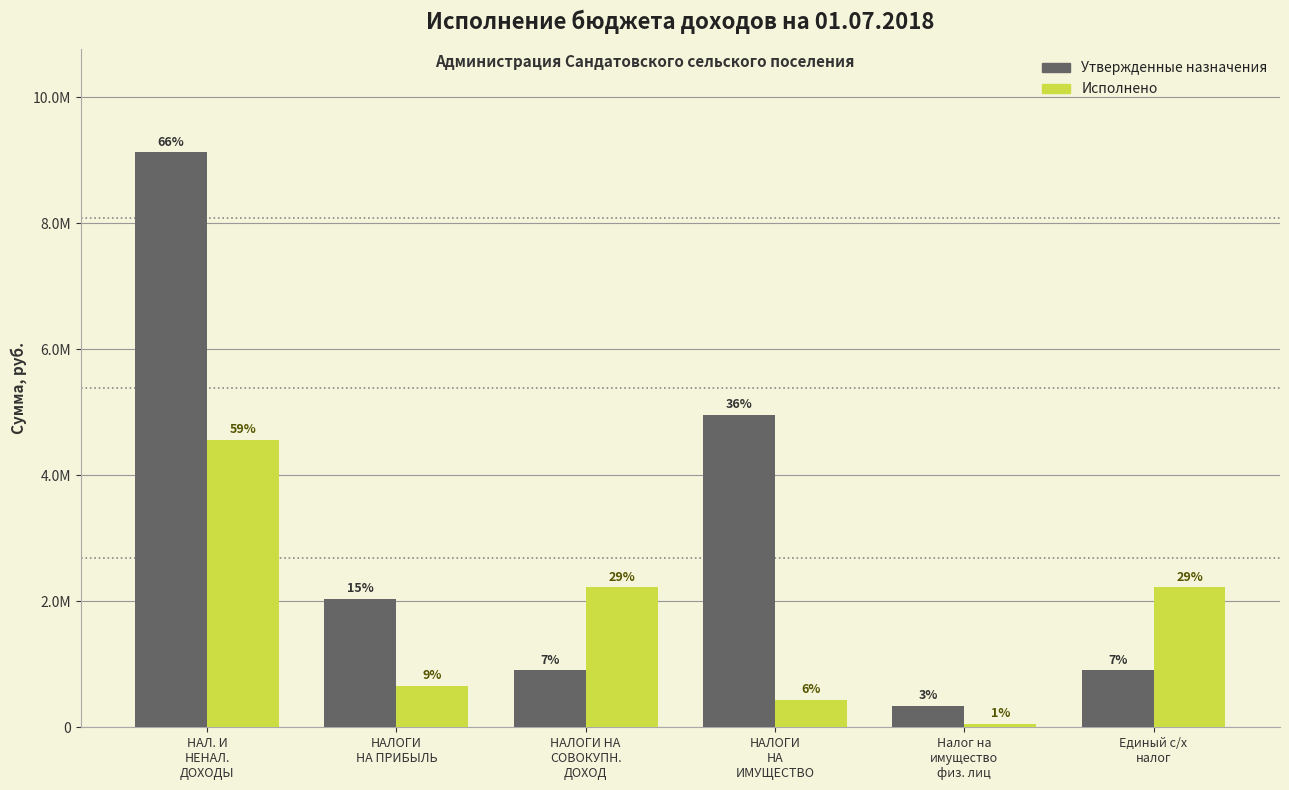

Are the bars horizontal?

No